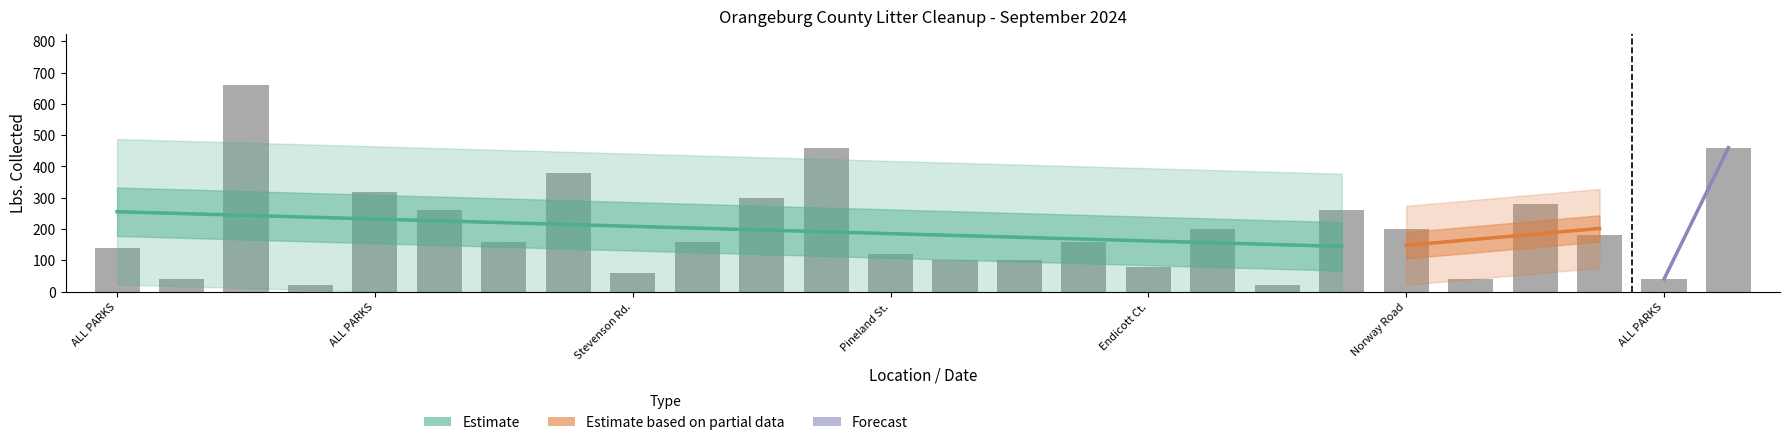

The value at Farnum is 112. True or false?

False